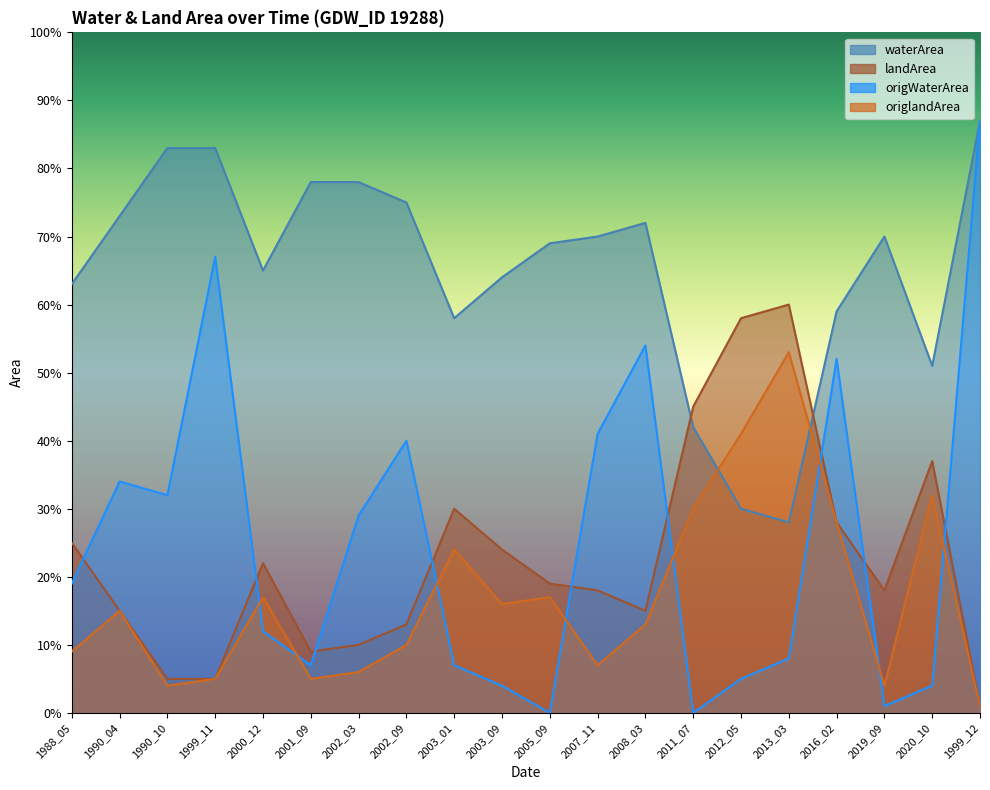

List the series in order of their peak value, highest first.

waterArea, origWaterArea, landArea, origlandArea